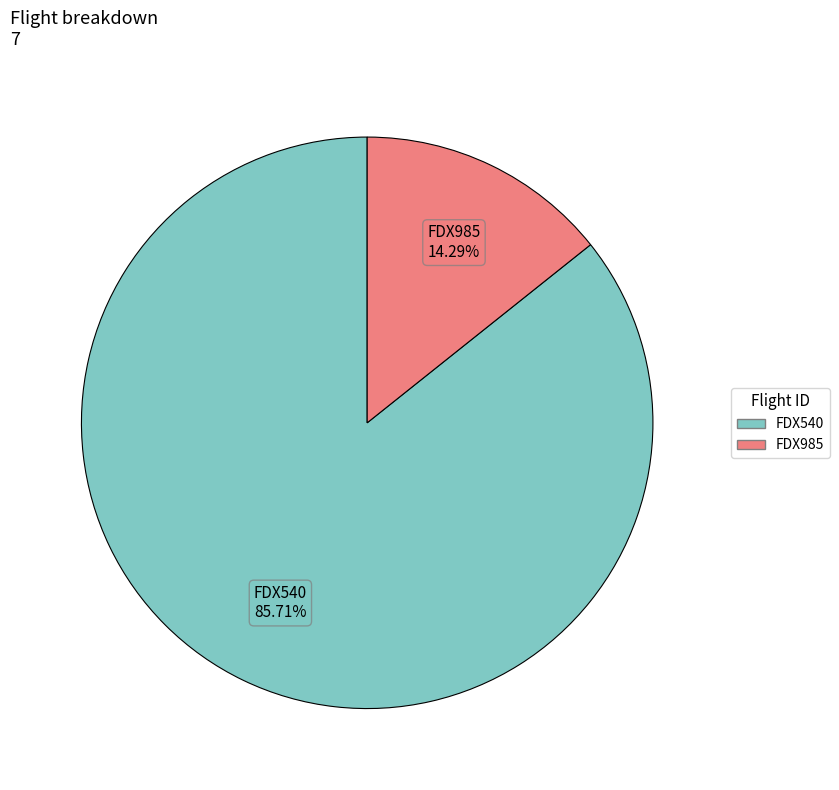

To the nearest percent, what is the combined percentage of FDX985 and FDX540?

100%